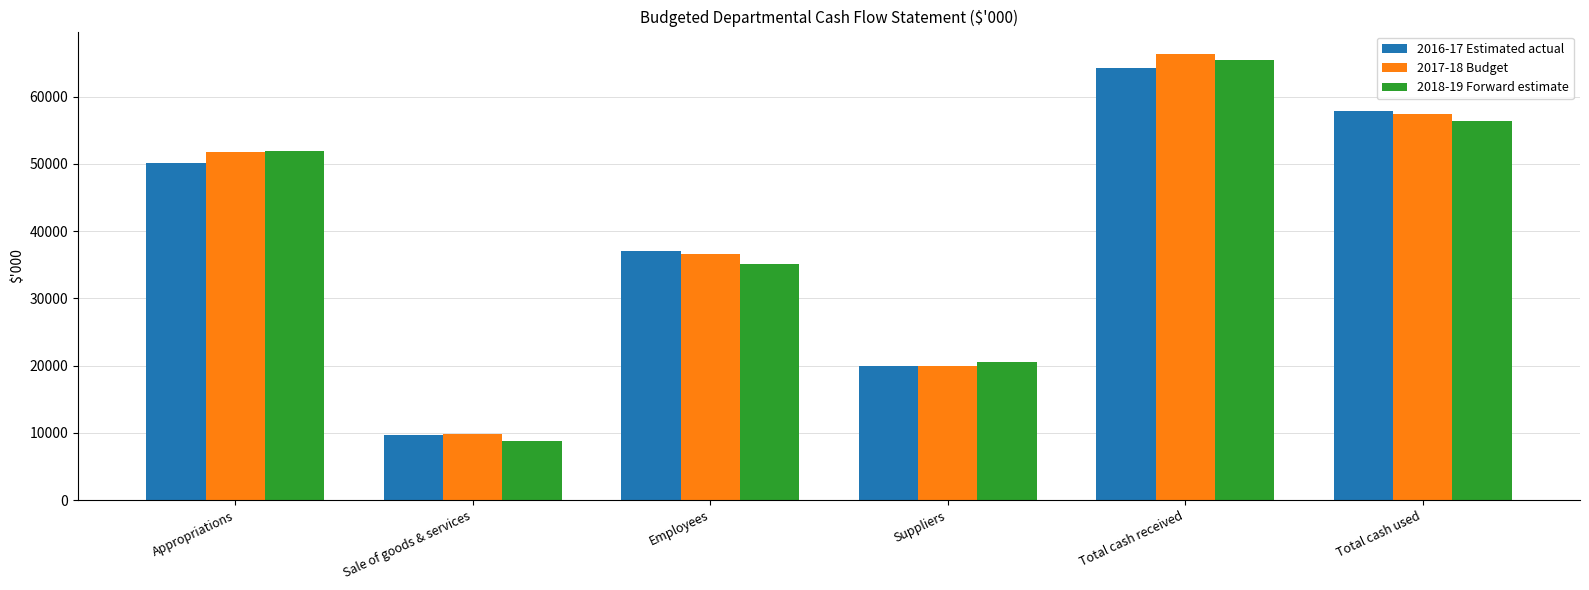

At which category is the sum across all series the highest?

Total cash received